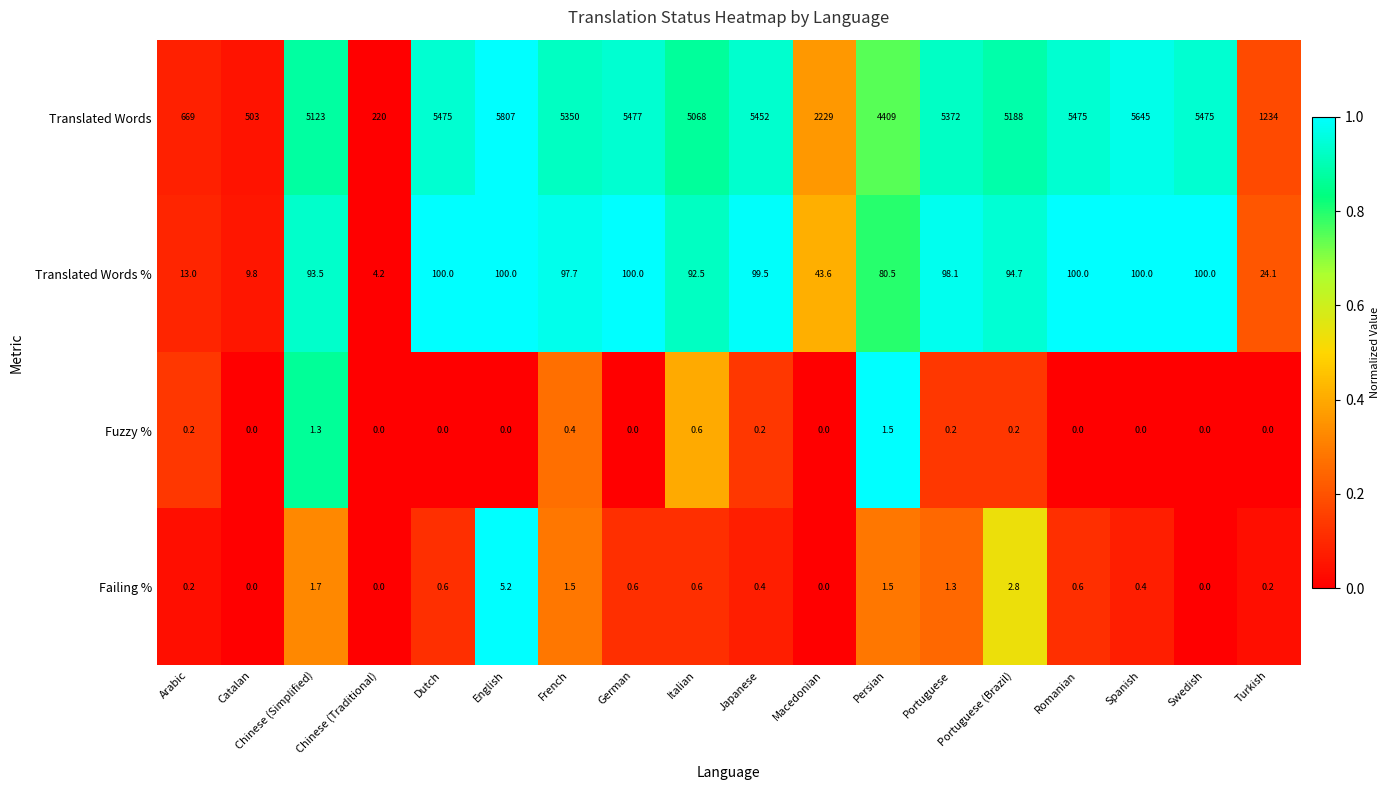

How many series are shown in this chart?

4